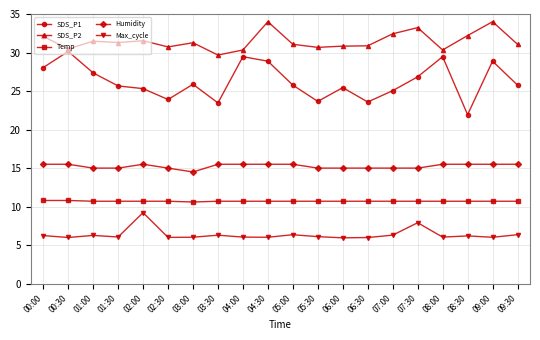

True or false: Max_cycle and SDS_P2 cross at least once.

False